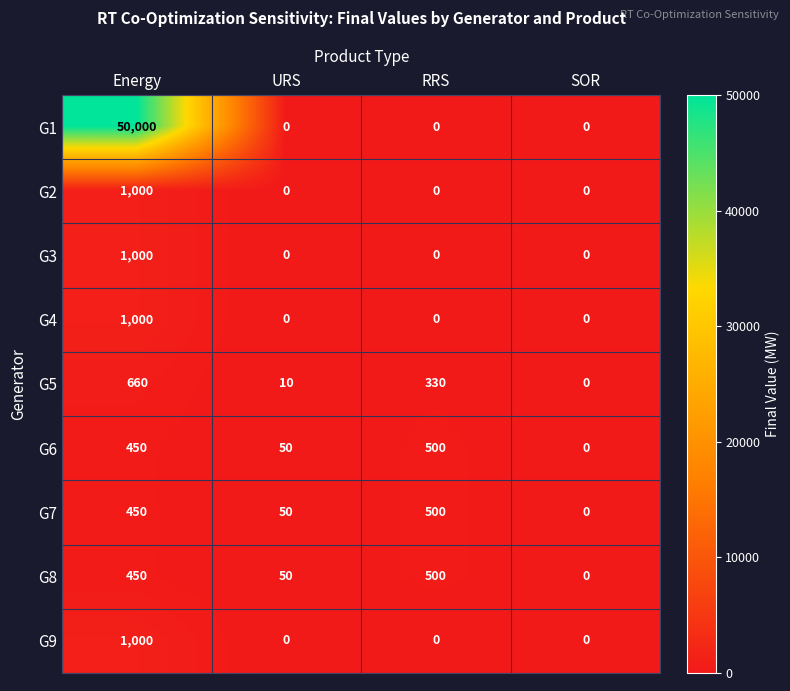

What is the difference between the highest and lowest values at URS?

50